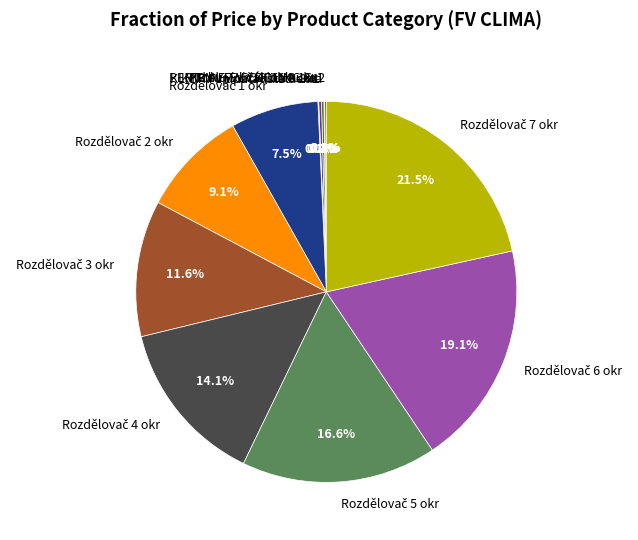

Does any single category account for the majority?

No